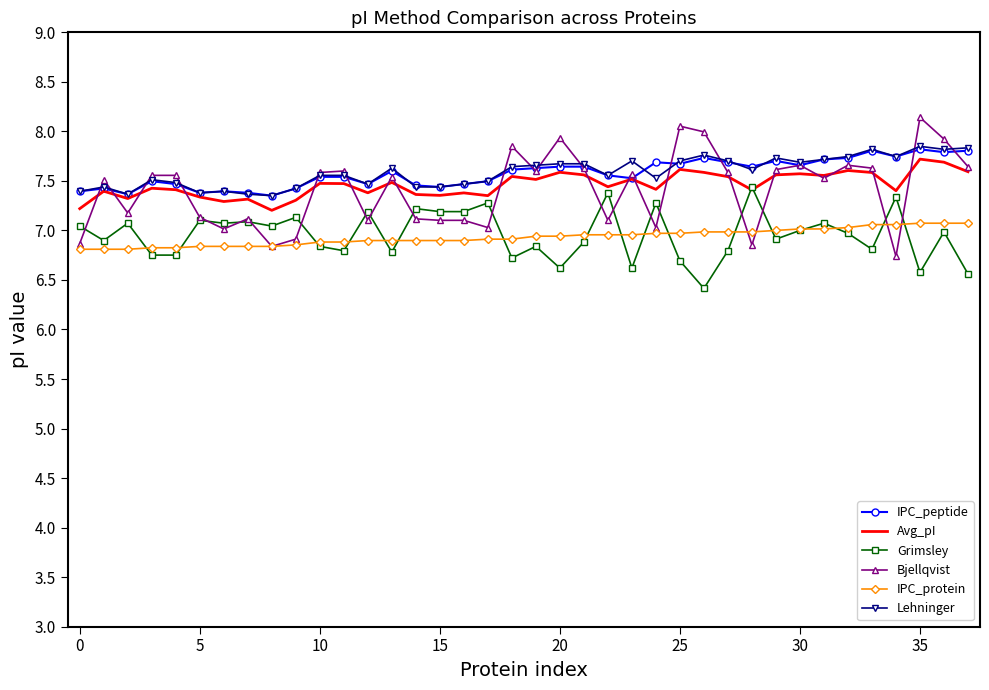

True or false: Grimsley and IPC_peptide cross at least once.

False